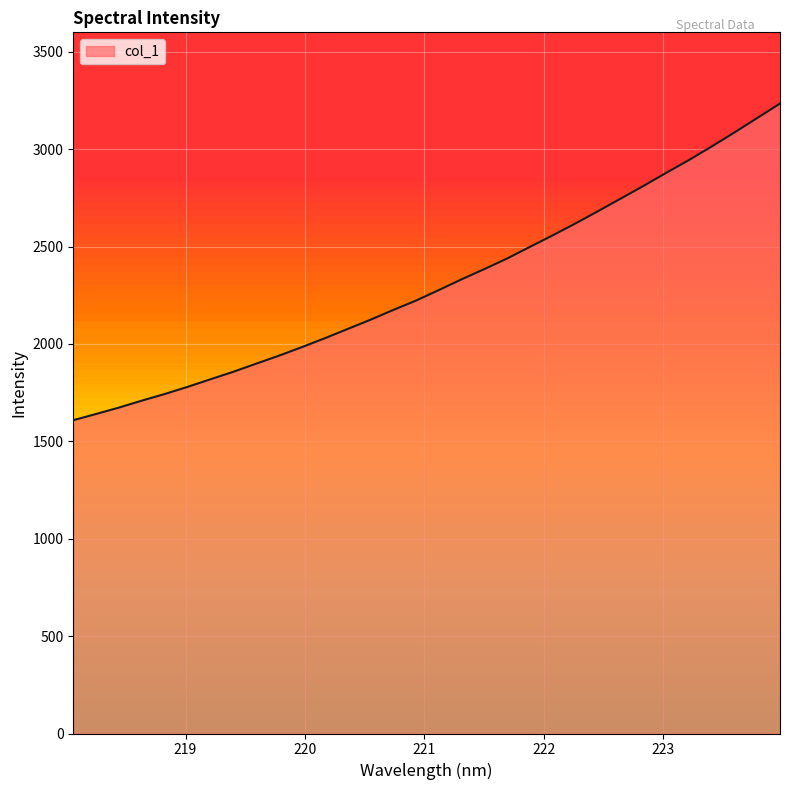

What is the sum of all values?

73924.0